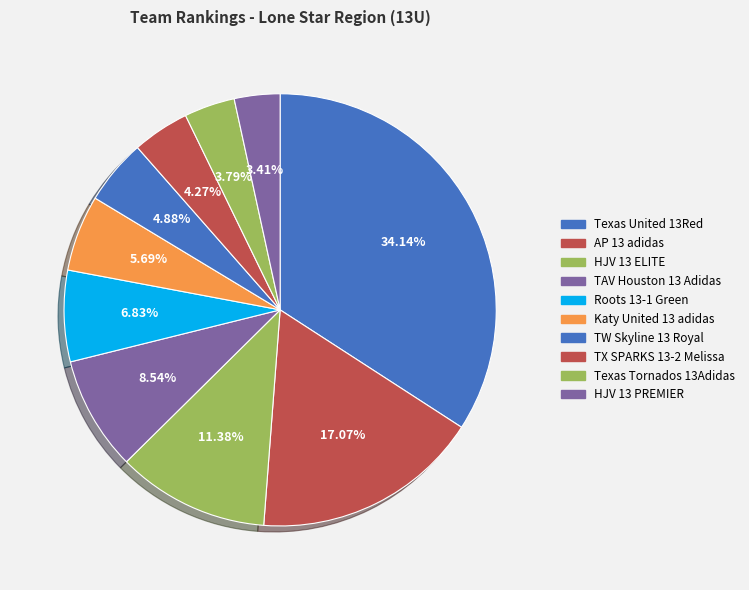

What is the total percentage of Texas United 13Red and Roots 13-1 Green?

41.0%